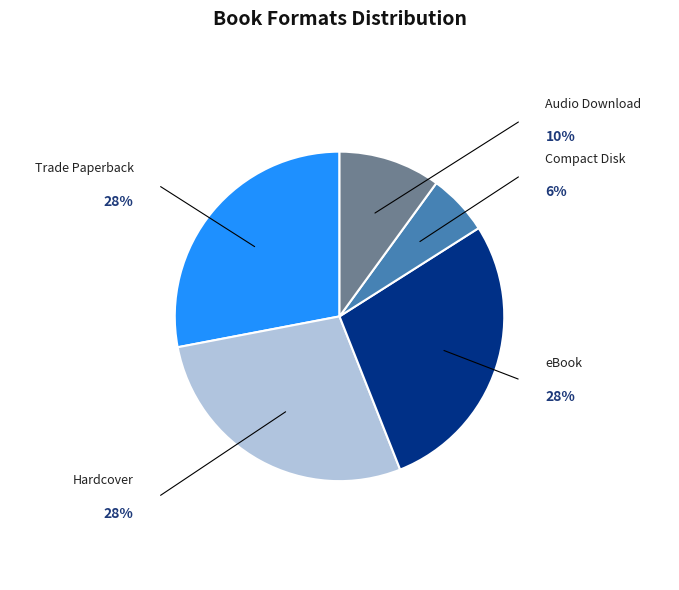

Is the sum of eBook and Hardcover greater than half?

Yes